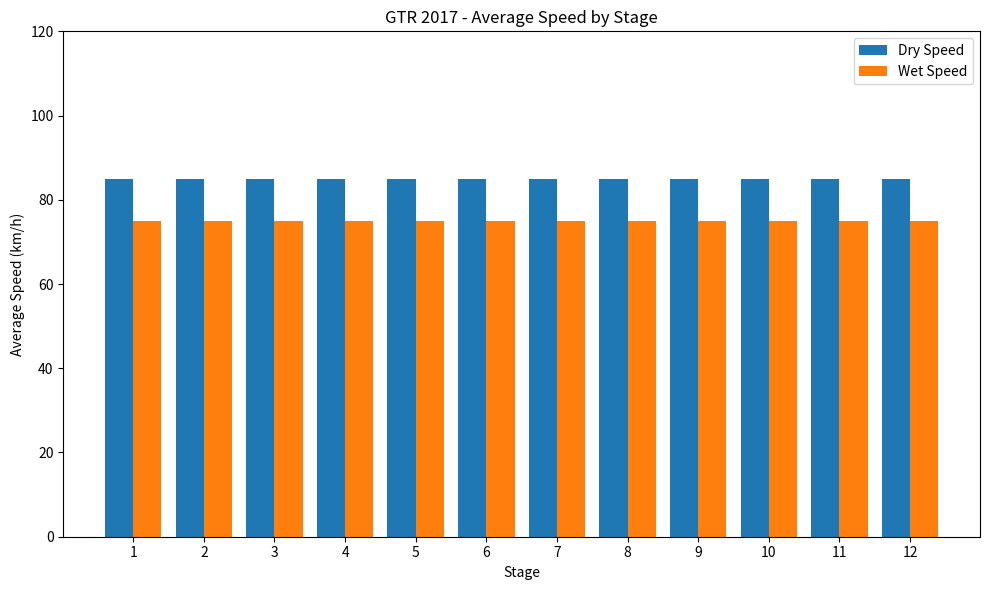

Are the bars grouped side by side (vs. stacked)?

Yes